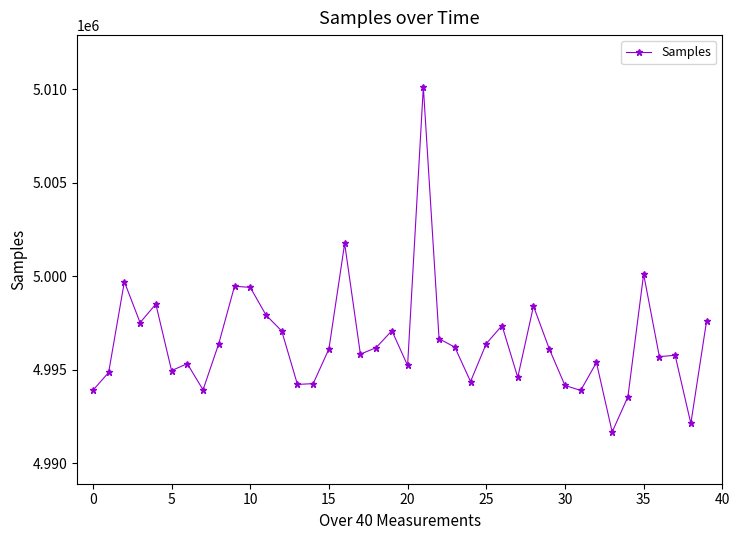

What is the smallest value displayed?

4991678